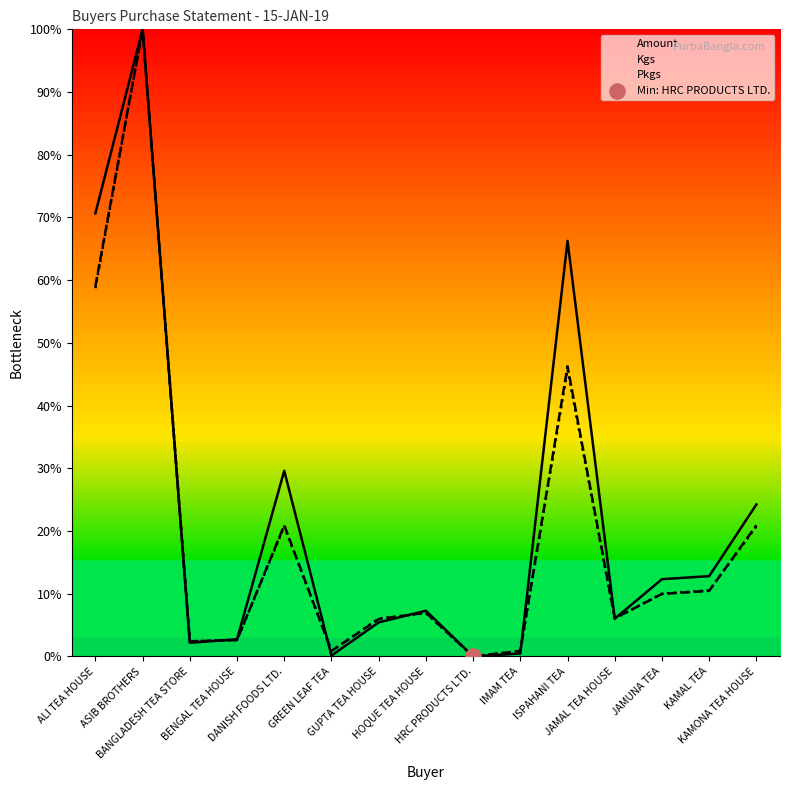

Which series has the largest total across all categories?

Amount